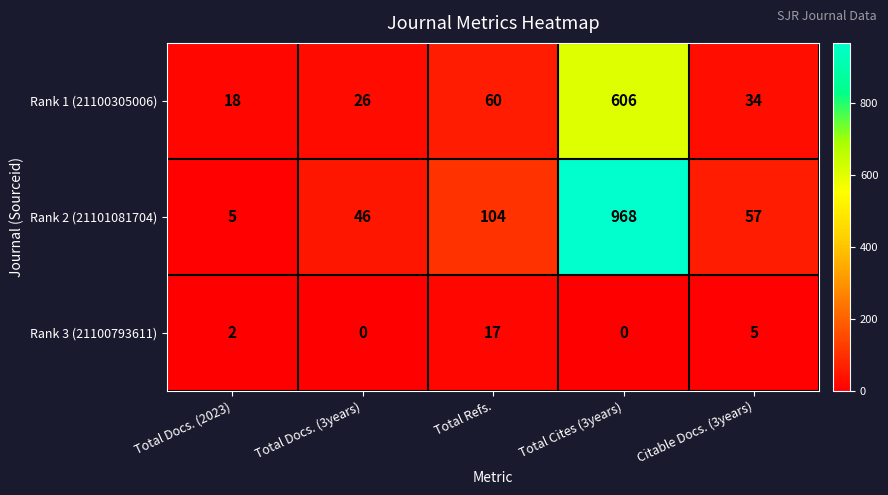

Is it true that Rank 1 (21100305006) equals 15 at Total Refs.?

False